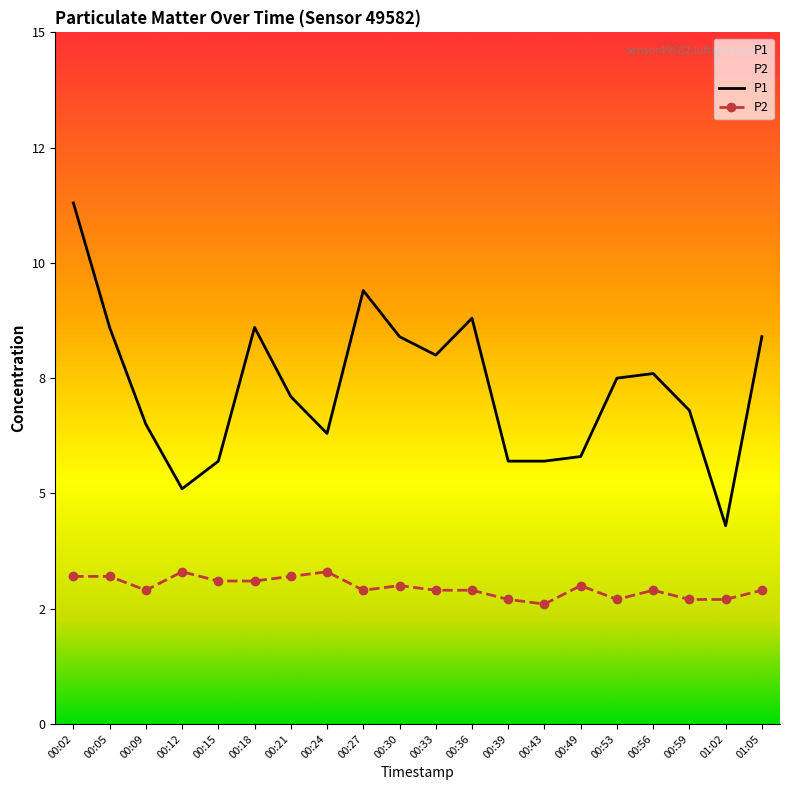

What is the difference between the second highest and minimum values in the P1 series?

5.1